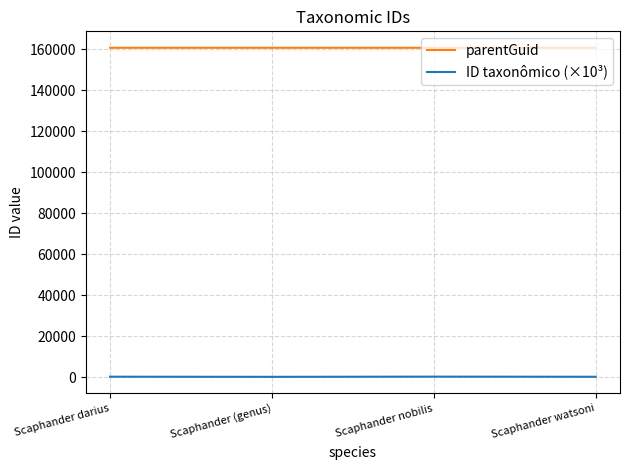

Which series has the largest total across all categories?

parentGuid